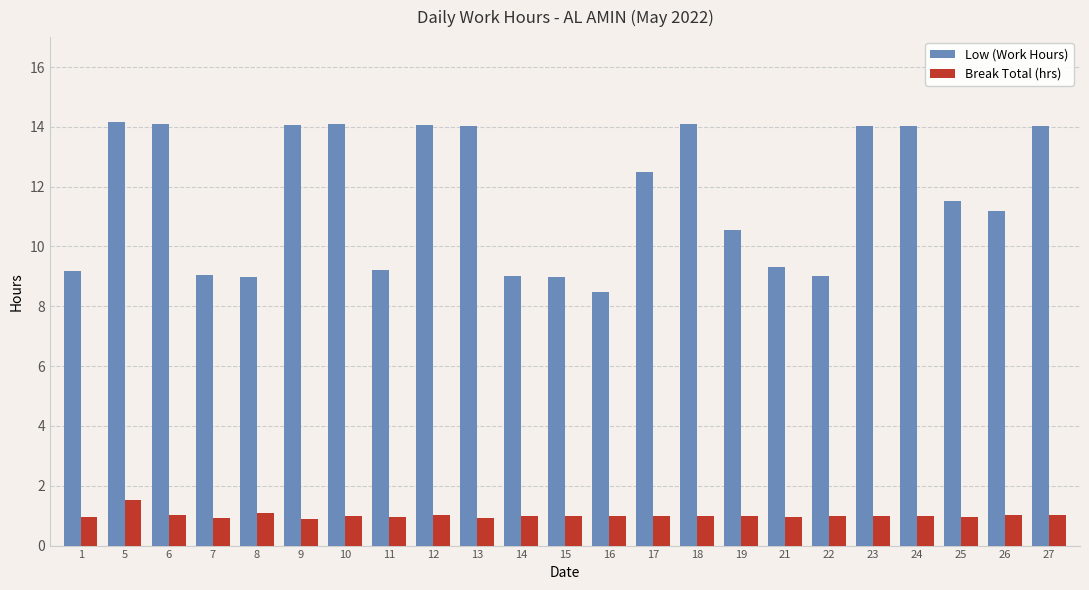

Read the Low (Work Hours) value at 25.

11.5